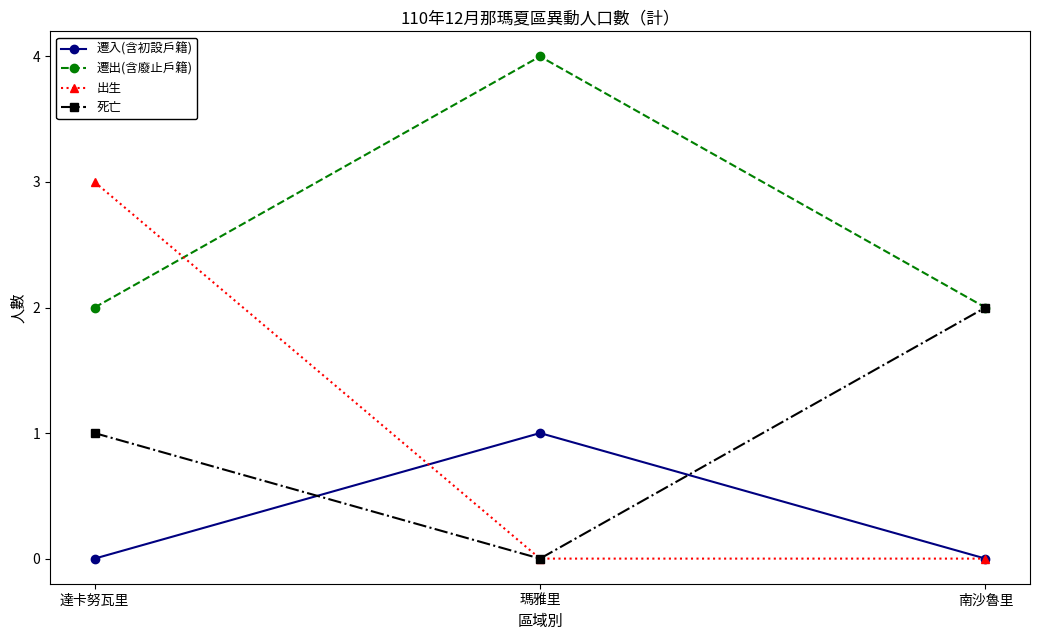

What is the sum of all 遷入(含初設戶籍) values?

1